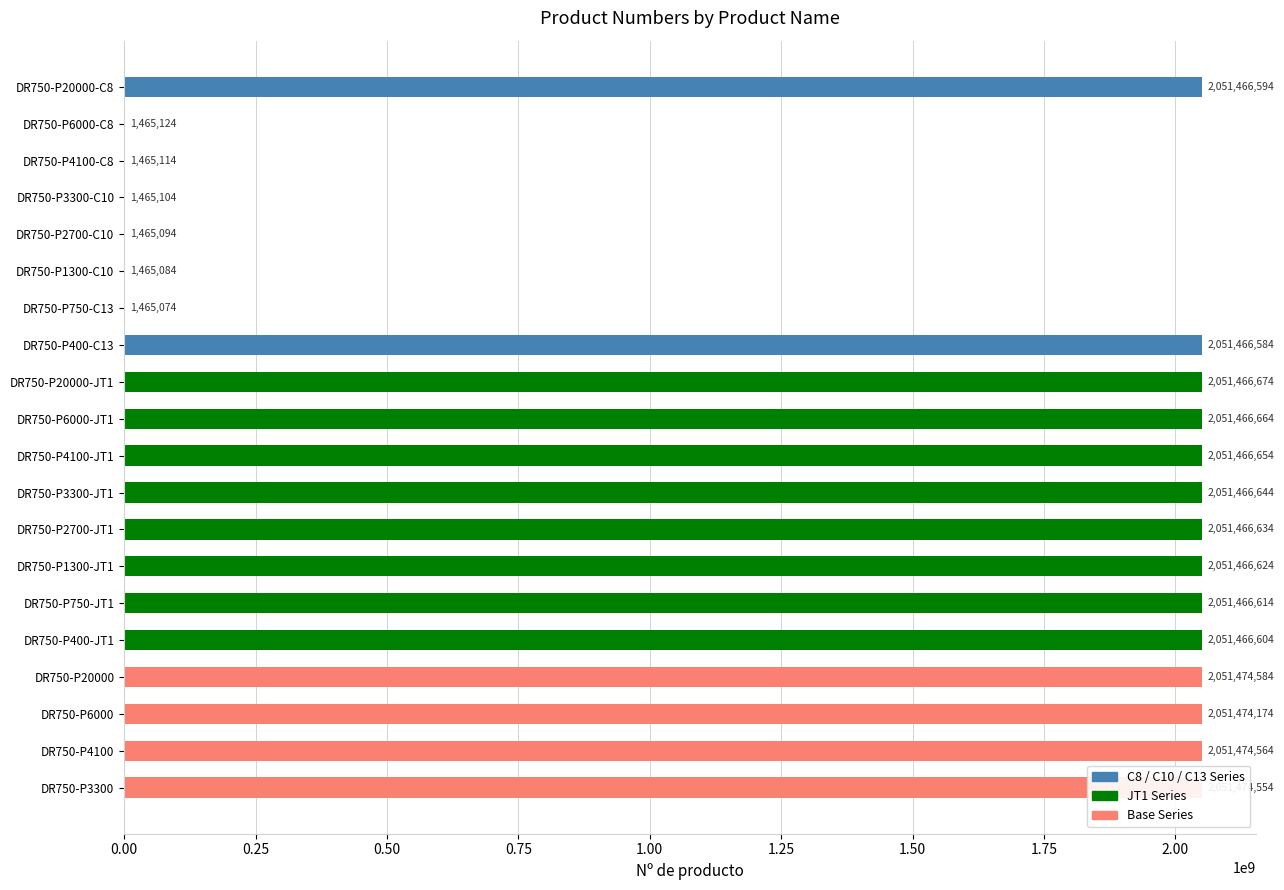

Are the bars horizontal?

Yes